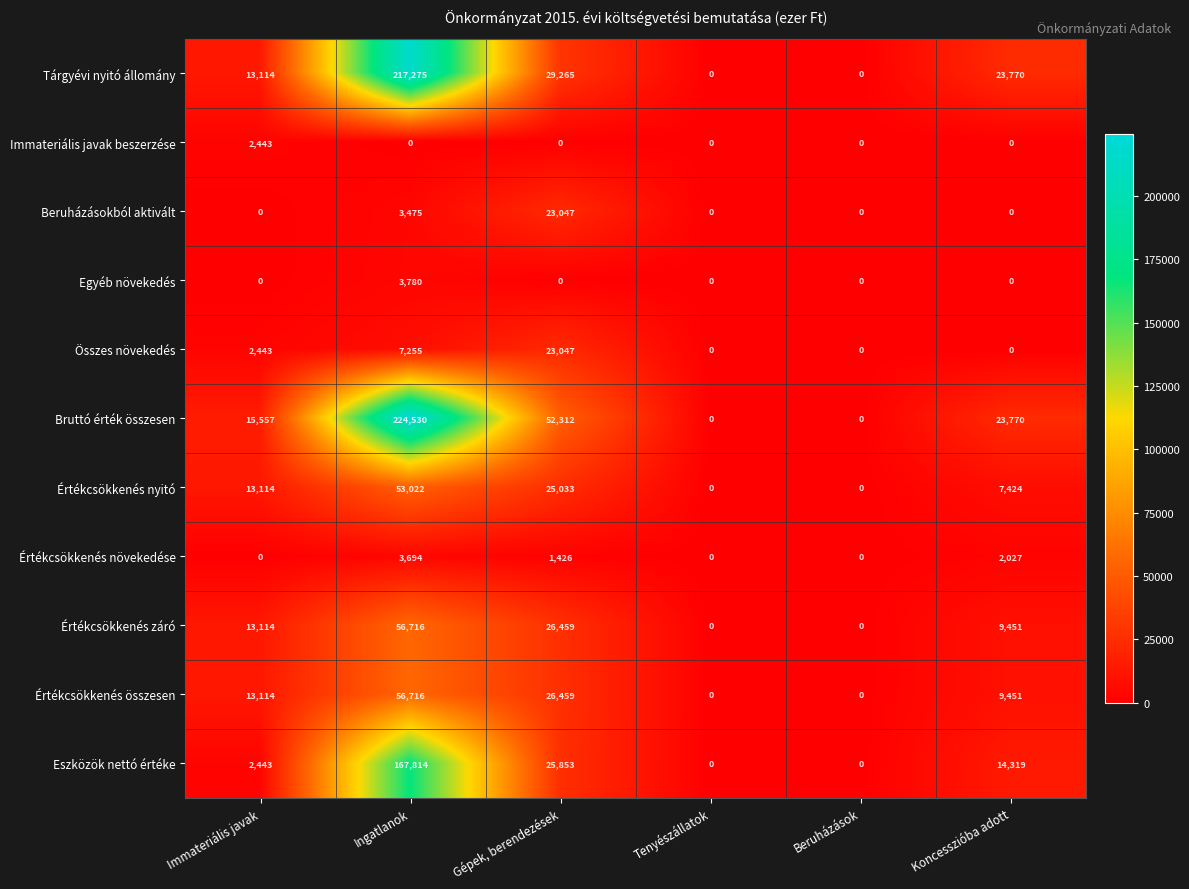

What is the difference between the maximum and minimum values in the Immateriális javak beszerzése series?

2443